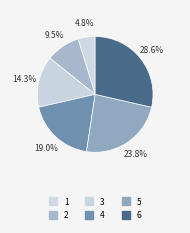

What is the total percentage of 3 and 6?

42.9%